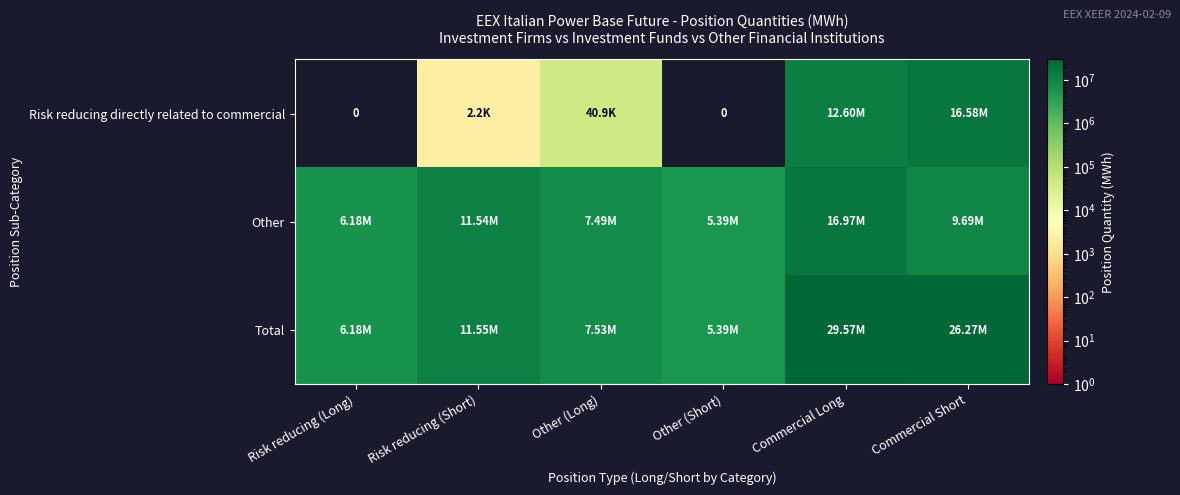

What is the highest value of the Total series?

29573546